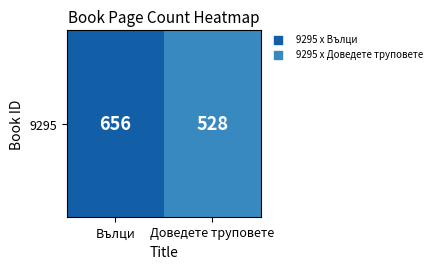

Is it true that the value at Доведете труповете is 528?

True